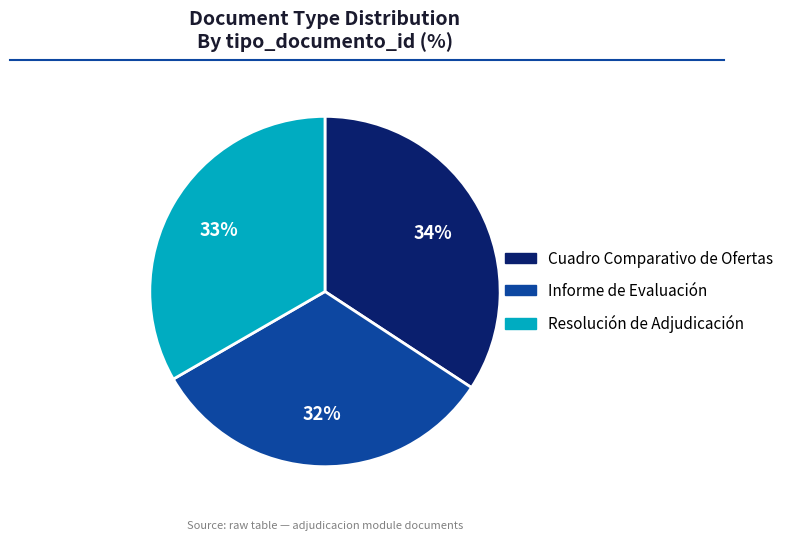

What is the largest slice in the pie chart?

Cuadro Comparativo de Ofertas